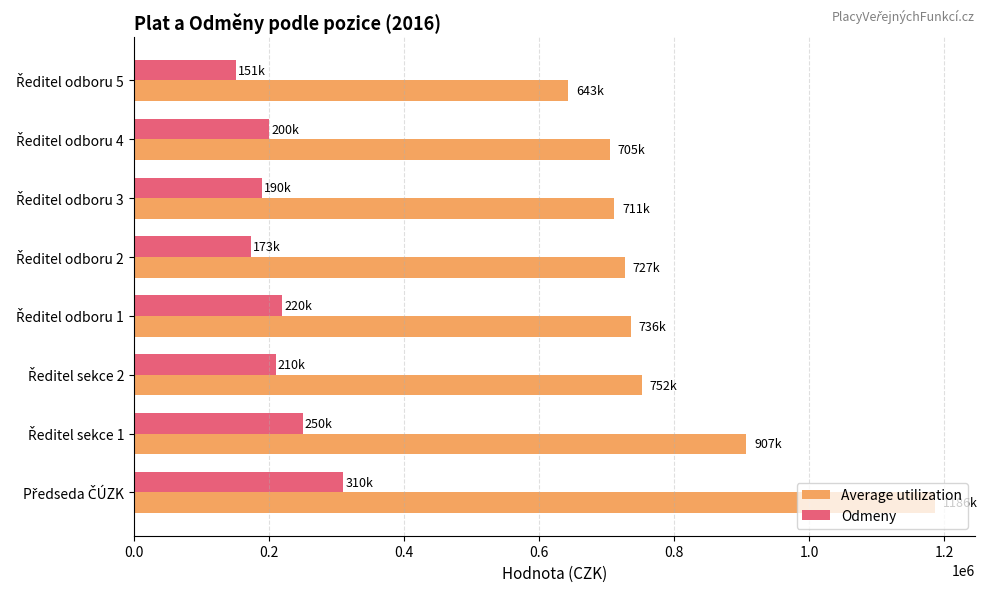

Rank the series by their maximum value, from lowest to highest.

Odmeny, Average utilization